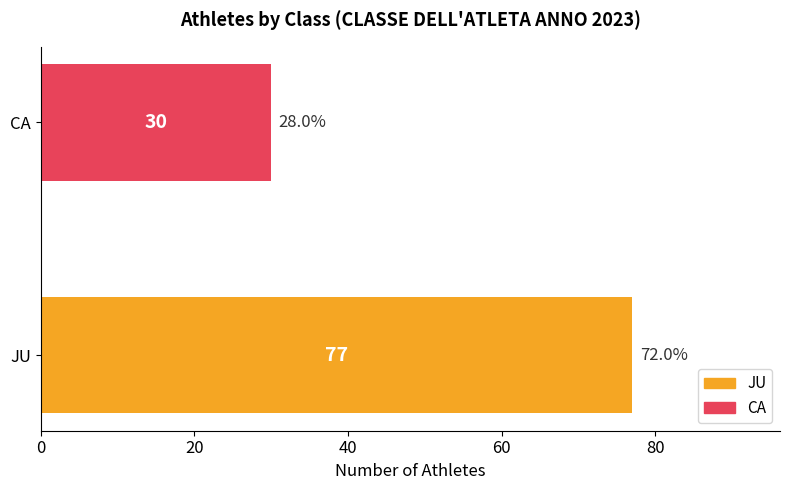

Count the number of data series in this chart.

1